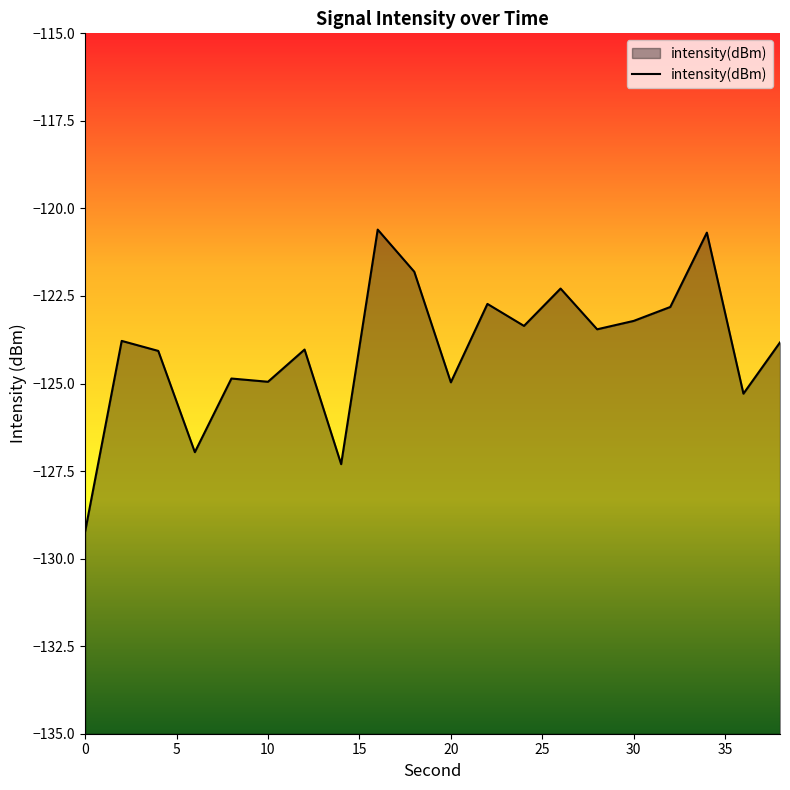

What is the sum of the values at 20 and 18?

-246.8